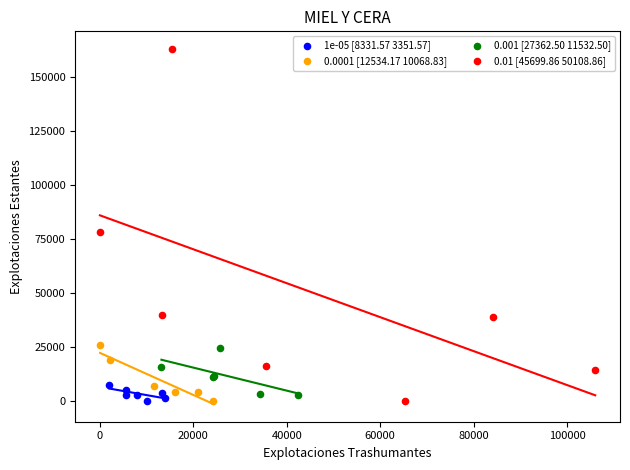

Which series has the largest Y range (max minus min)?

0.01 [45699.86 50108.86]